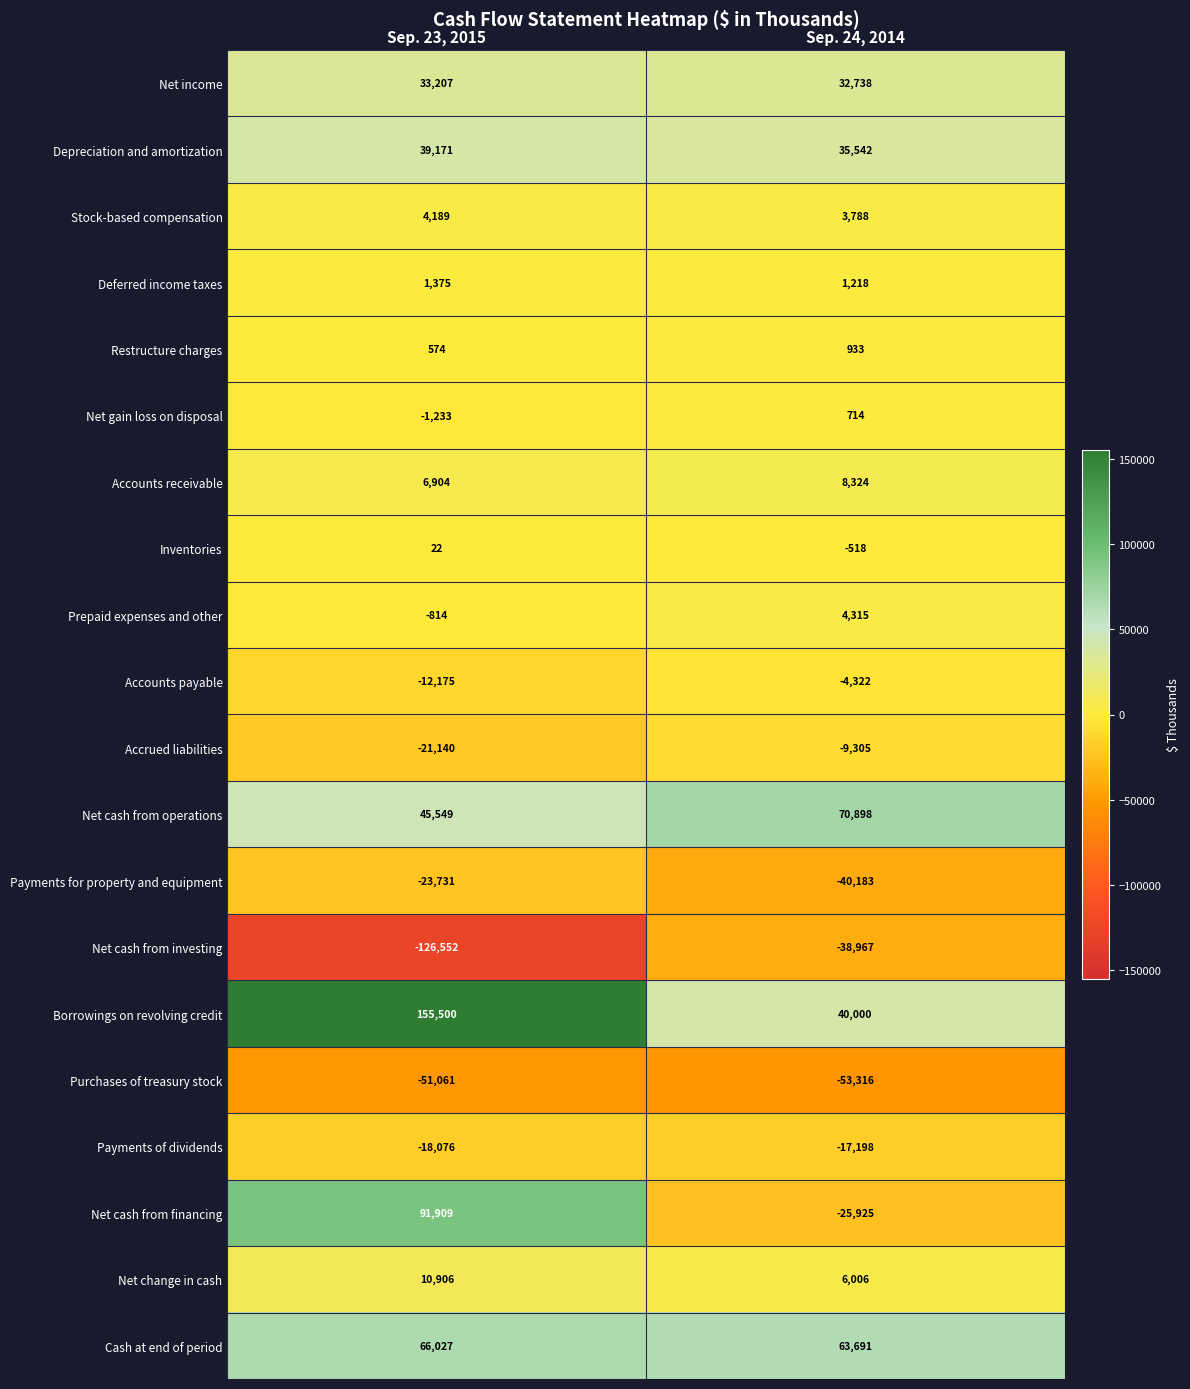

Which series changed the most between Sep. 23, 2015 and Sep. 24, 2014?

Net cash from financing